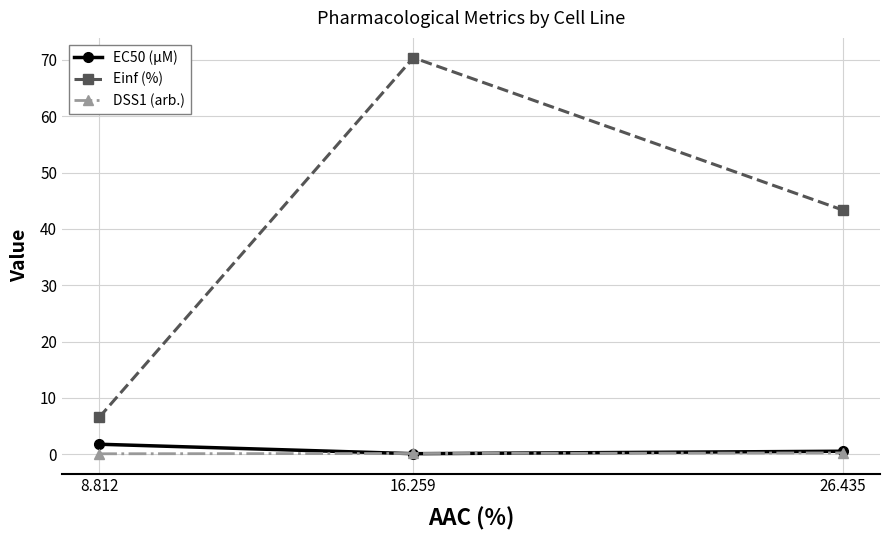

What is the difference between the highest and lowest values at 26.435?

43.1